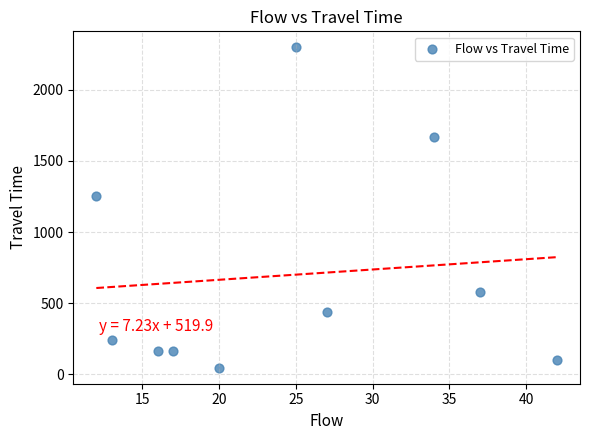

What is the range of X values (max minus min)?

30